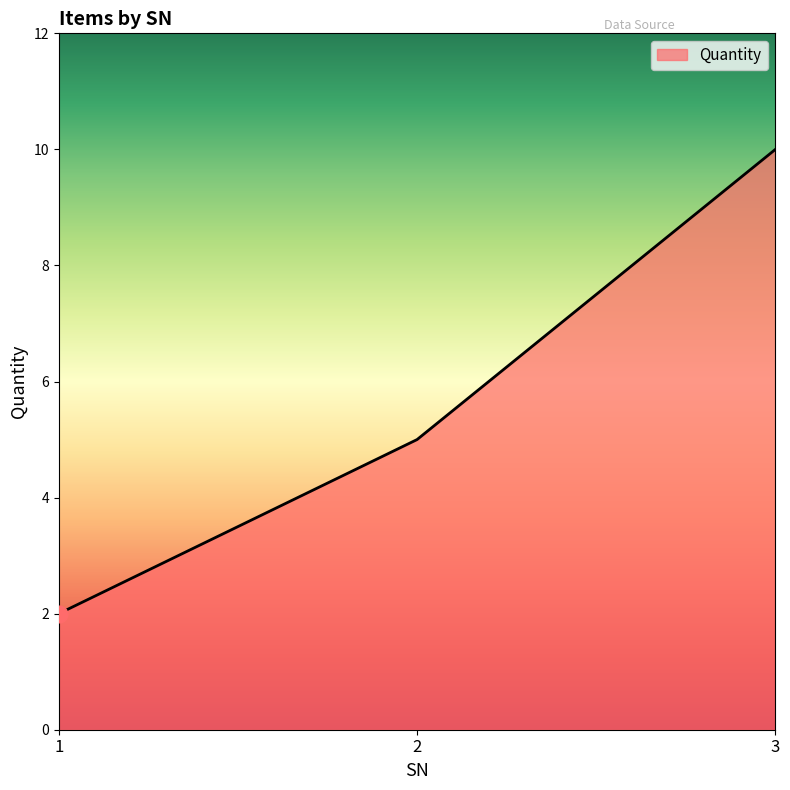

Approximately how many times larger is the value at 3 compared to 2?

2.0